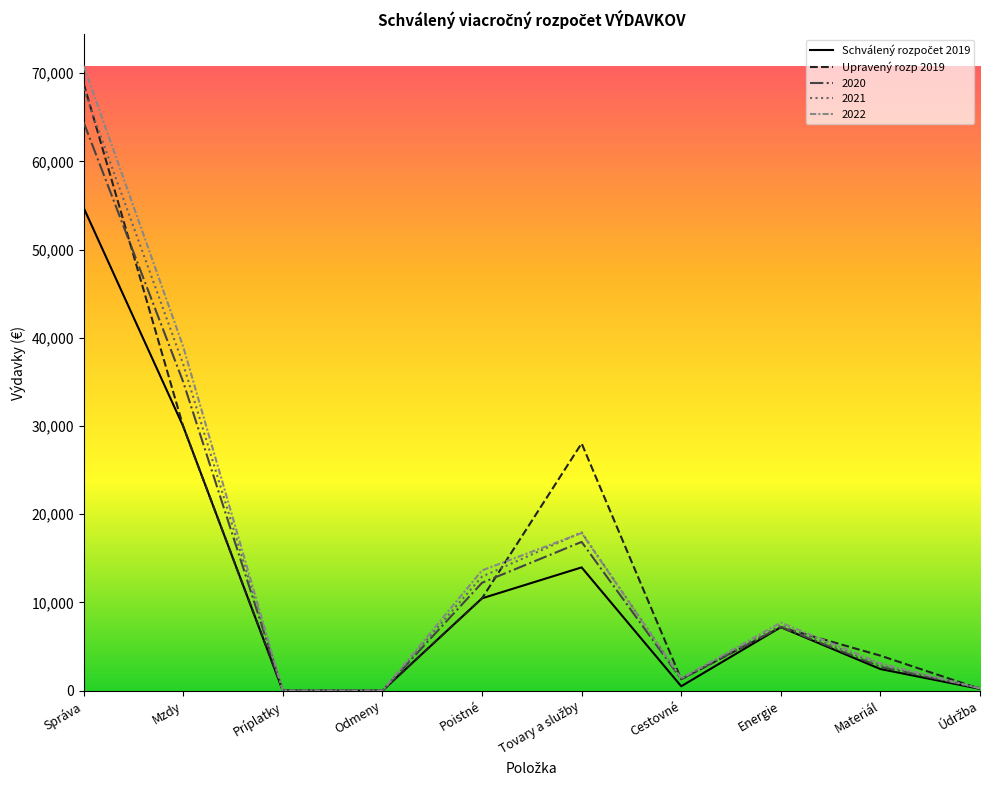

The value of 2021 at Mzdy is 37000.0. True or false?

True